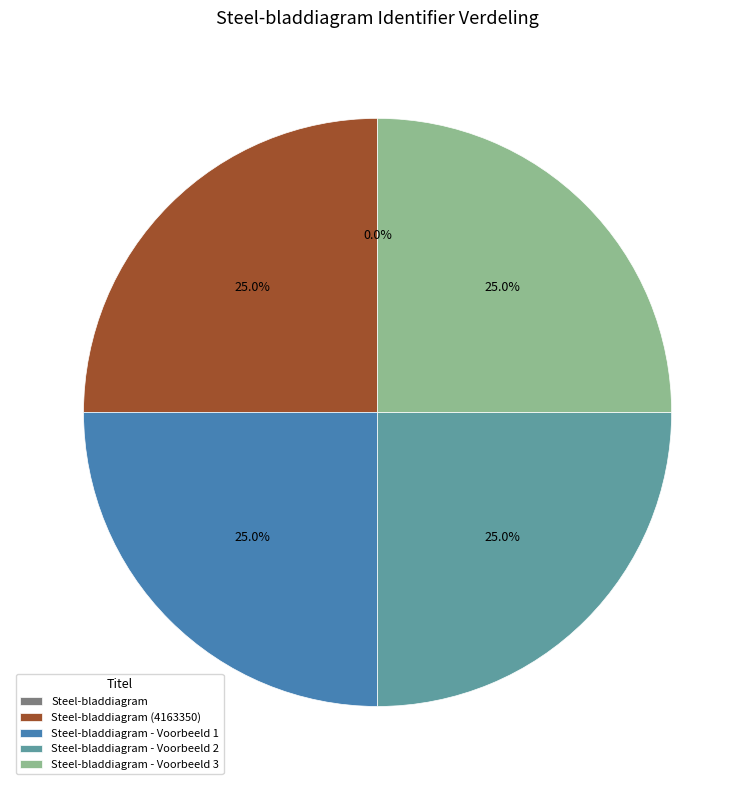

Is there a majority slice in this chart?

No